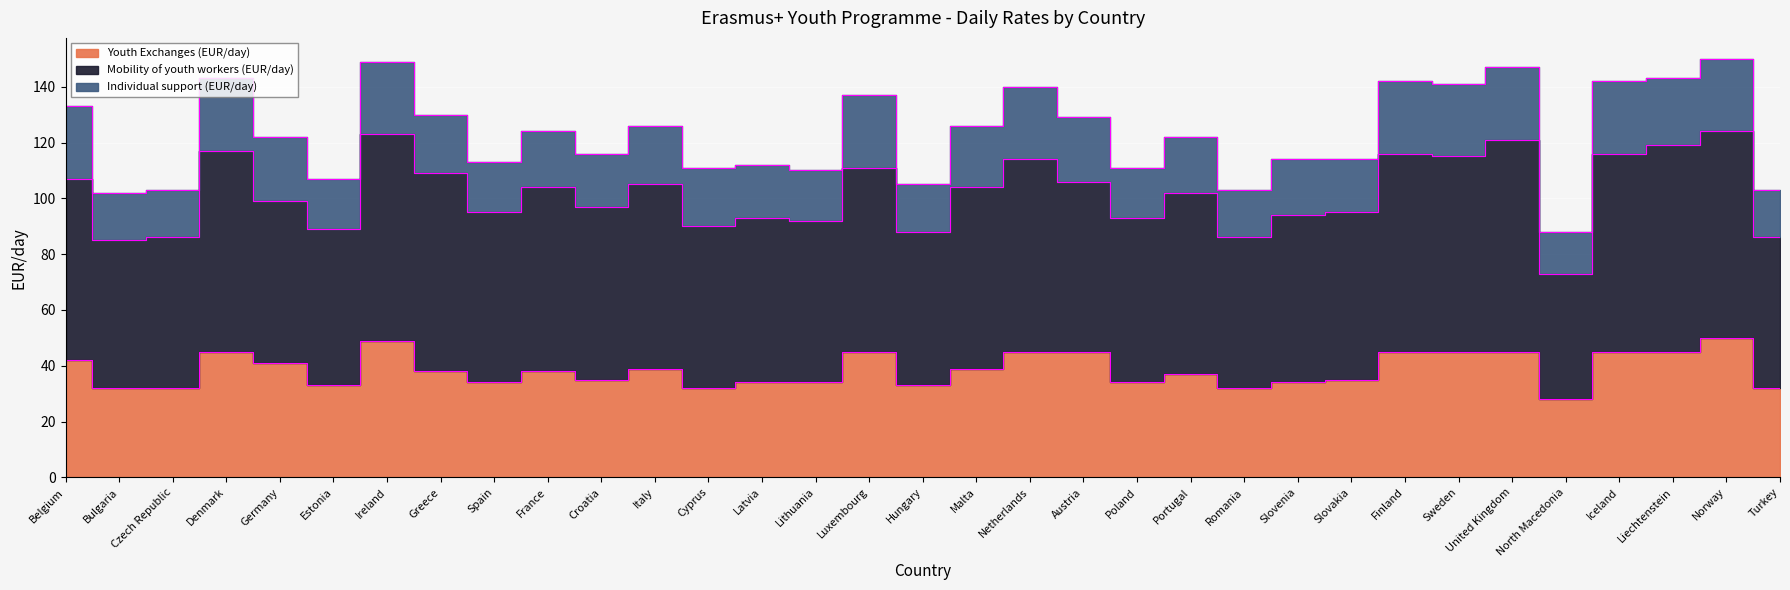

Which has a higher value, Ireland or Finland?

Ireland